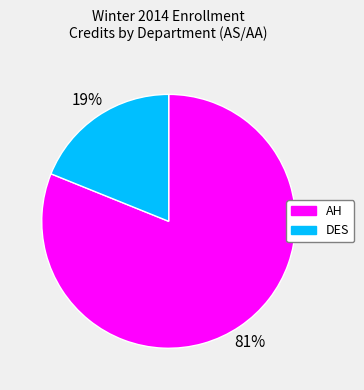

The DES slice represents 19% of the pie. True or false?

True